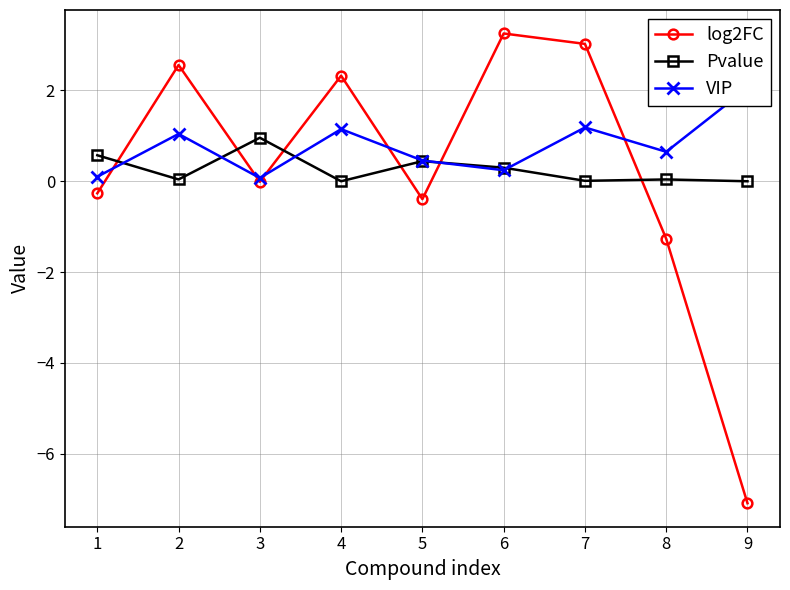

Does the chart have visible grid lines?

Yes